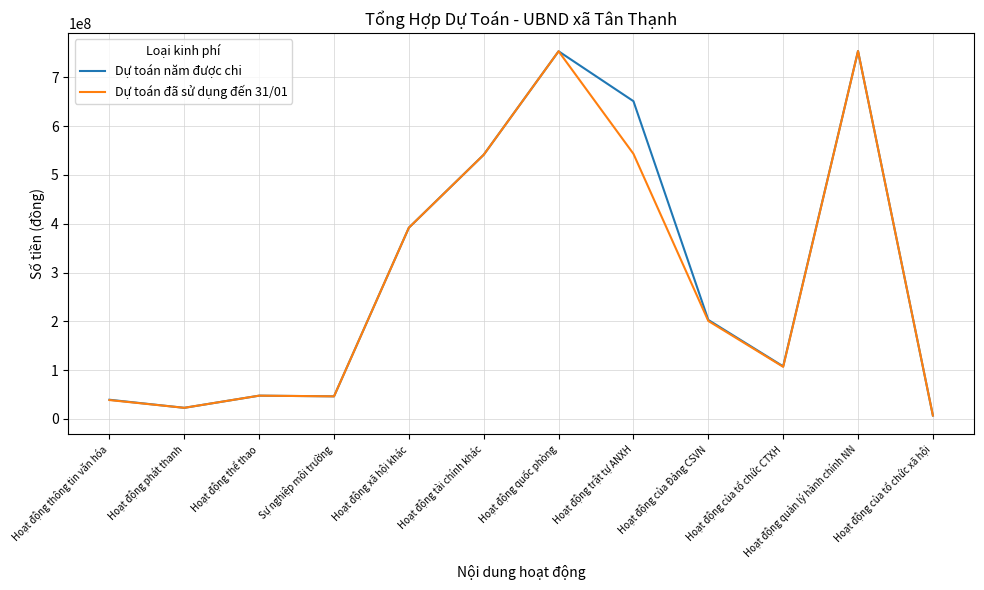

Does the chart display data point markers on the line(s)?

No